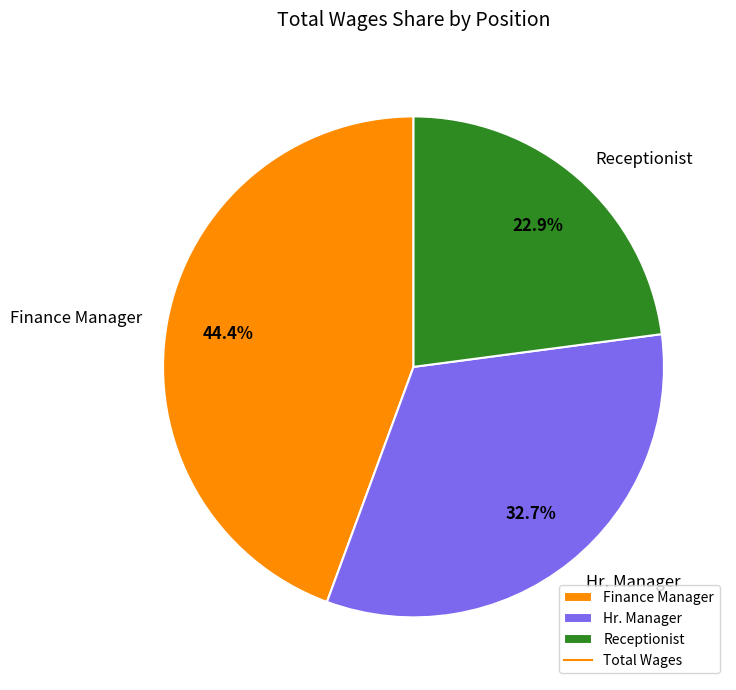

What percentage is the Hr. Manager slice, to the nearest percent?

33%